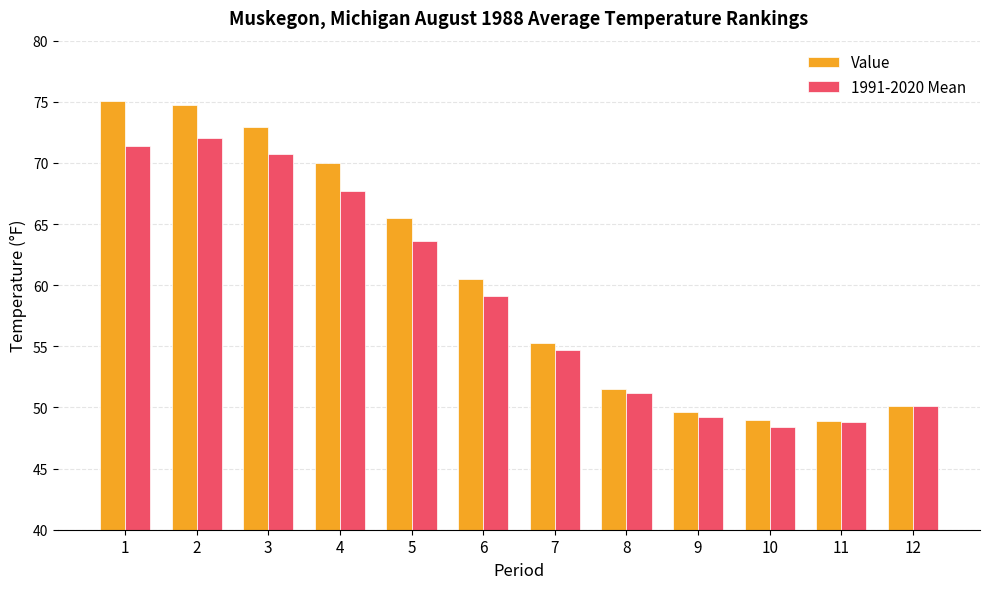

Which category has the highest value across all series?

1